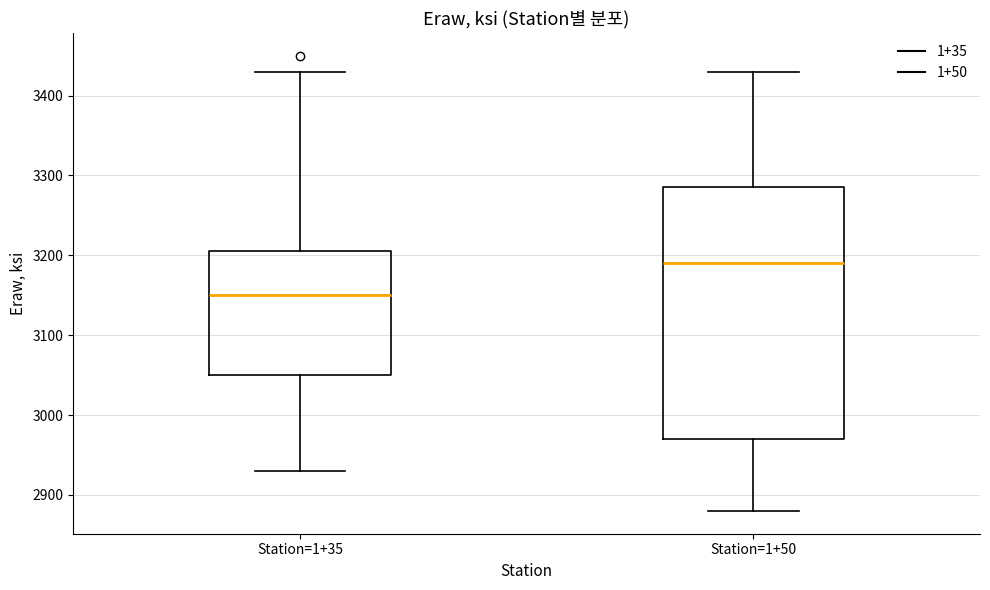

Reading left to right, read every box against the y-axis: the position of its median line, the range the box covers, and the ends of its whiskers. The values are not printed on the chart, so give them approximately, as read against the axis.

Station=1+35: median 3150, box 3050 to 3210, whiskers 2930 to 3430
Station=1+50: median 3190, box 2970 to 3290, whiskers 2880 to 3430